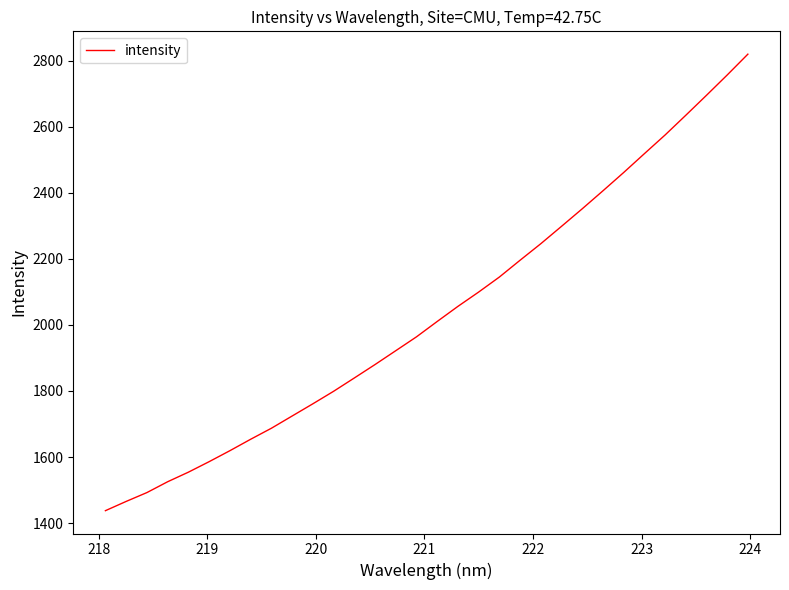

What is the difference between the maximum and minimum values?

1382.3